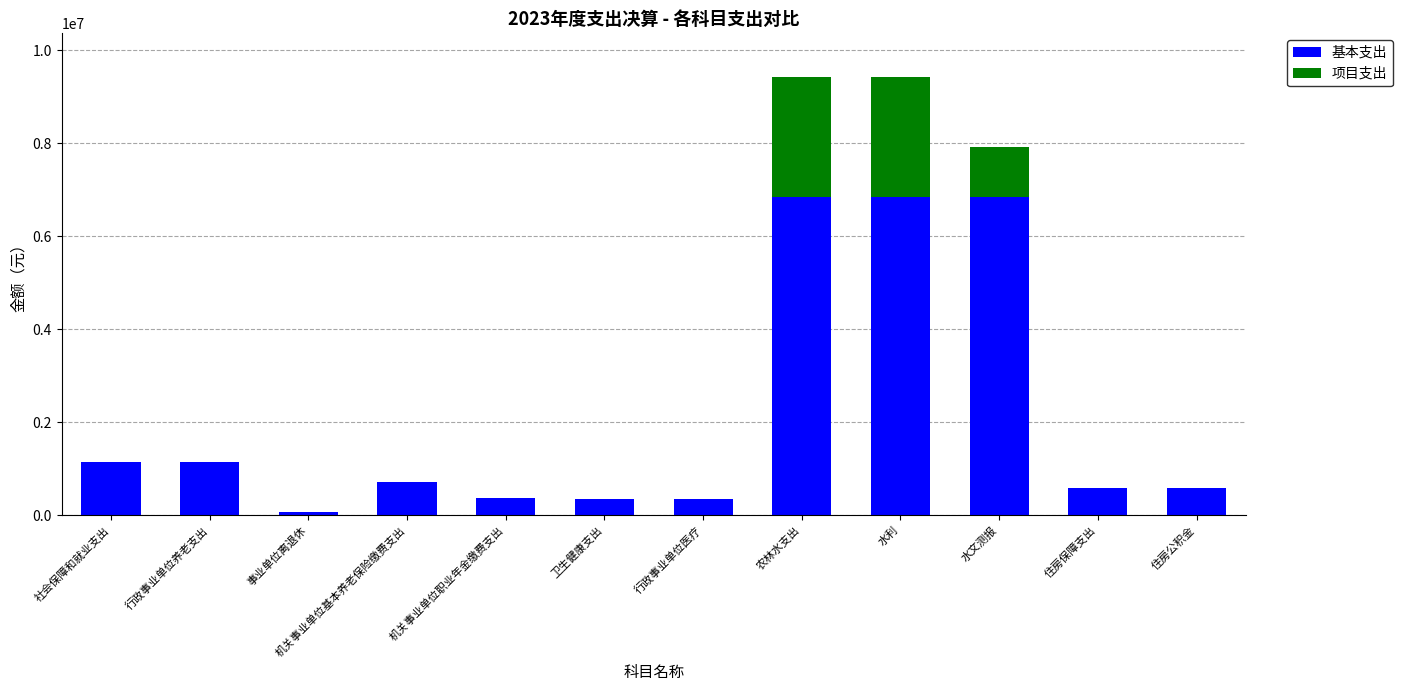

What is the maximum value for 基本支出?

6843430.1